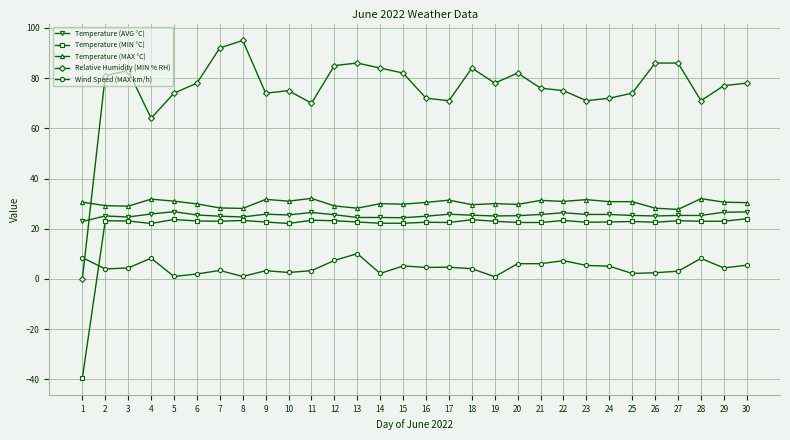

The Temperature (MIN °C) series shows 36.3 at 30. True or false?

False